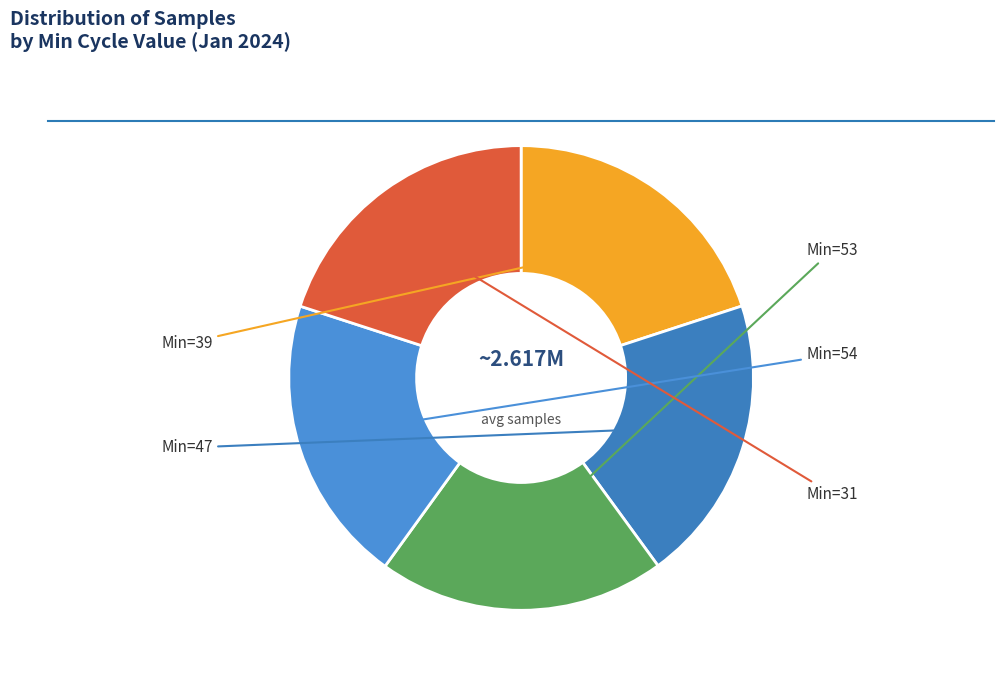

Count the number of slices in the pie.

5